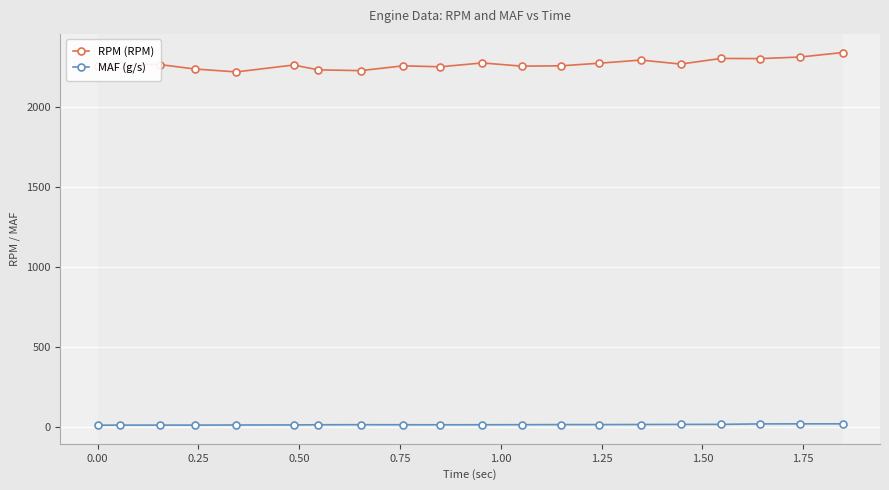

List the series in order of their overall mean, lowest first.

MAF (g/s), RPM (RPM)